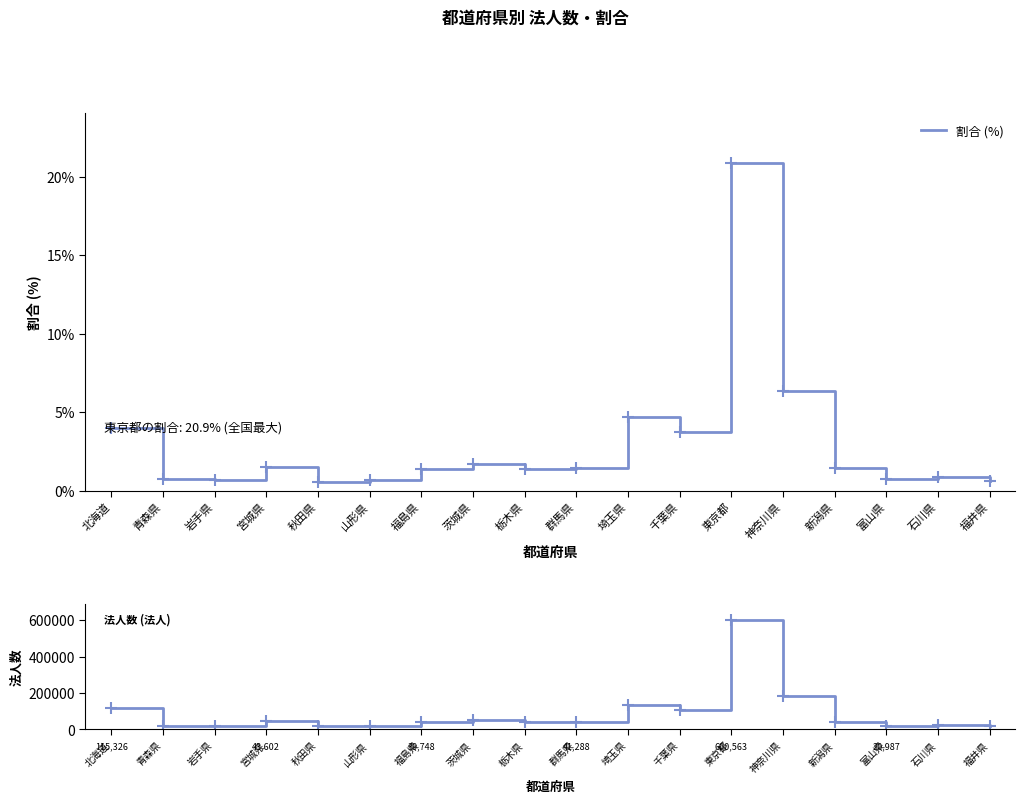

True or false: 割合 (%) and 法人数 cross at least once.

False